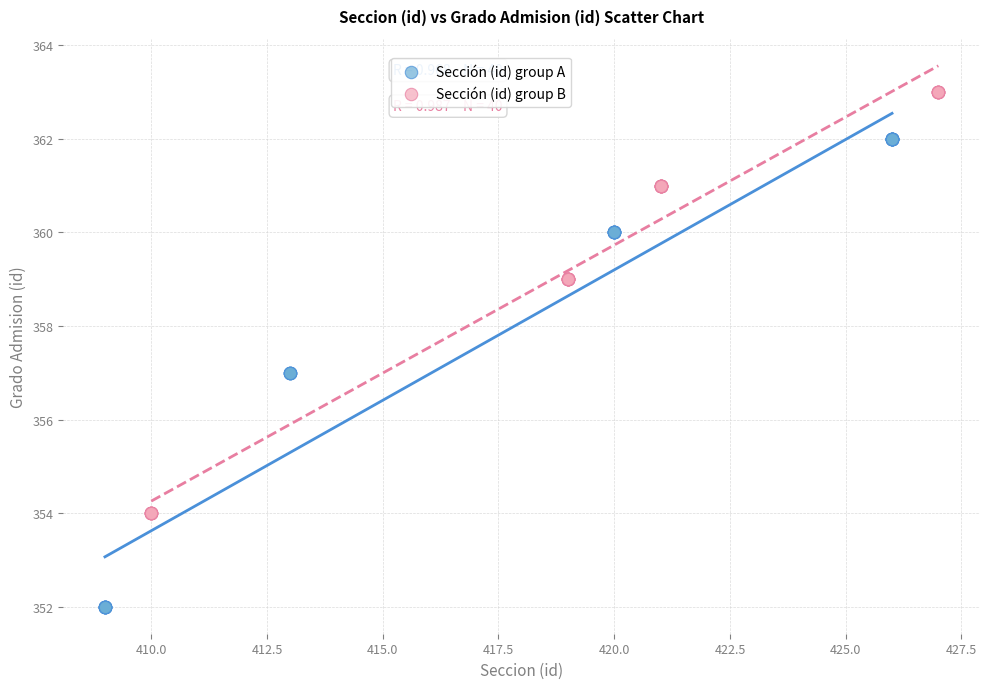

Which series has the largest Y range (max minus min)?

Sección (id) group A